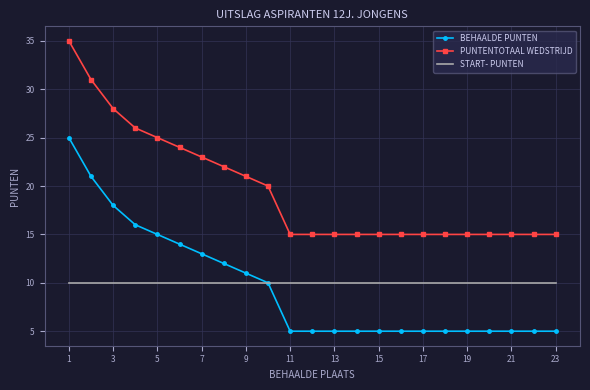

Which series has the largest total across all categories?

PUNTENTOTAAL WEDSTRIJD